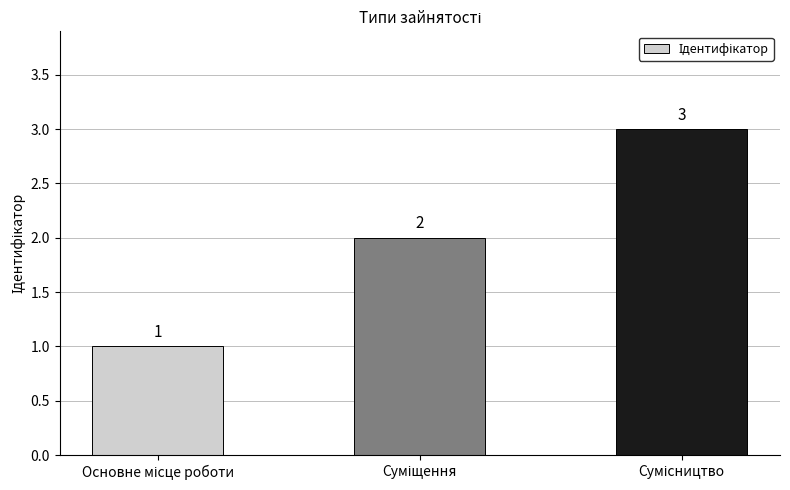

What is the greatest value displayed?

3